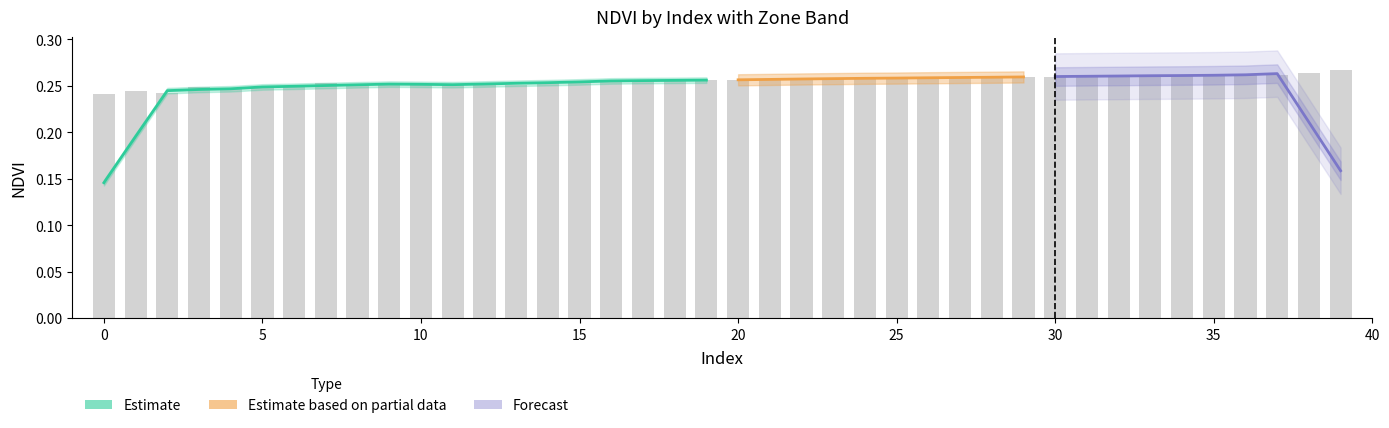

How many bars are there in total?

40